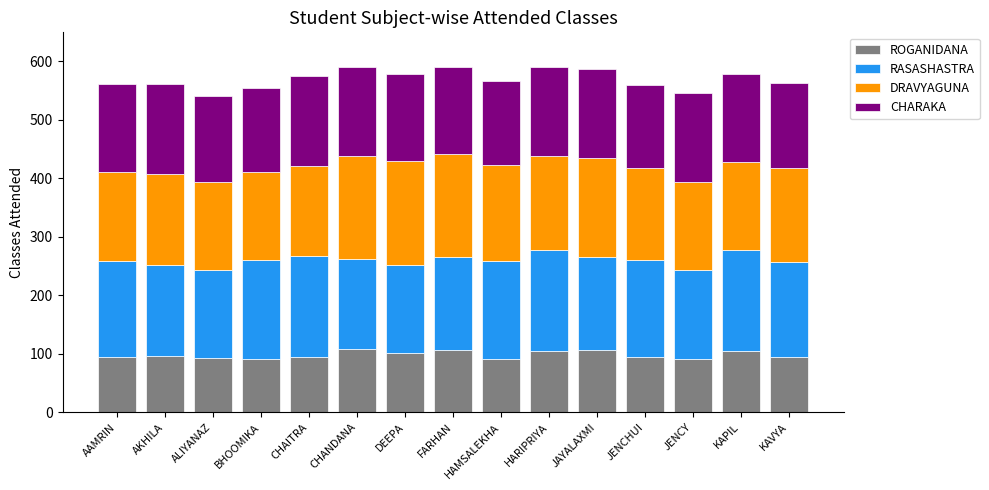

What is the lowest value of the ROGANIDANA series?

91